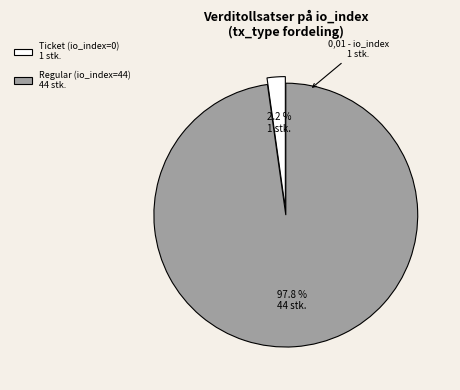

How many segments does this pie chart have?

2